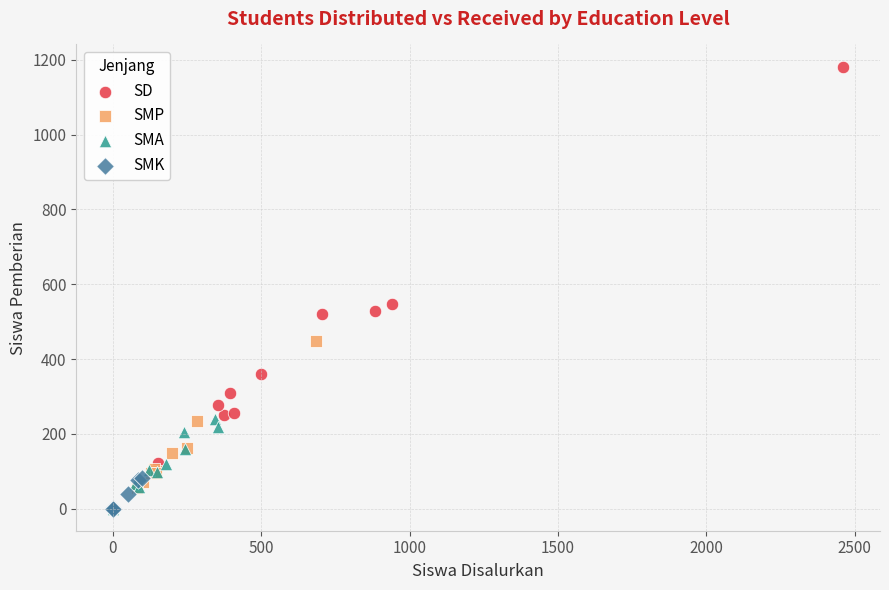

What are all the series names shown in the legend?

SD, SMP, SMA, SMK